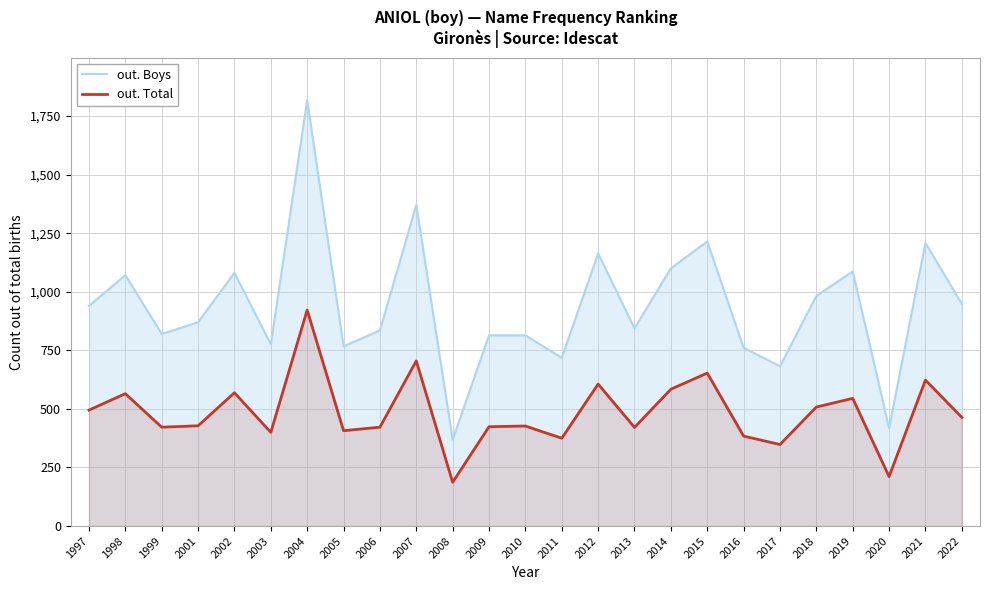

True or false: out. Total and out. Boys cross at least once.

False